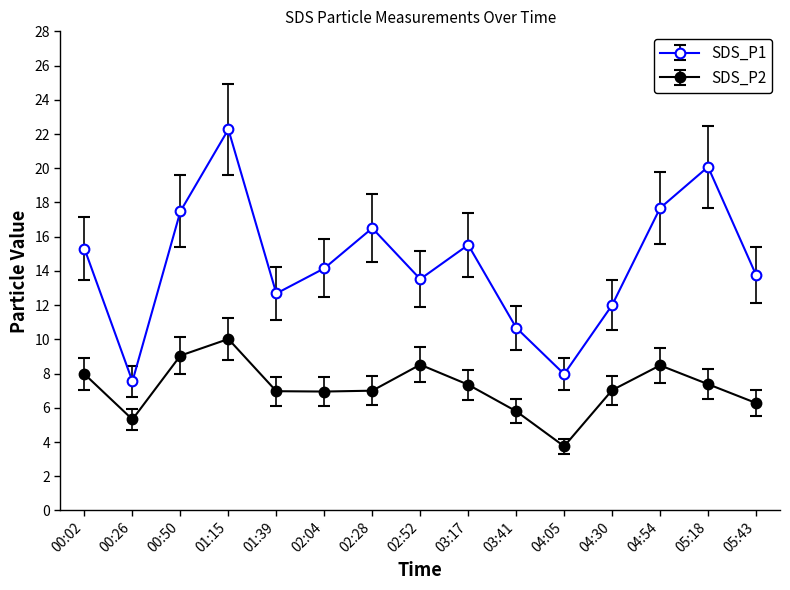

Is the value of SDS_P2 at 02:52 greater than the value of SDS_P1 at 02:04?

No